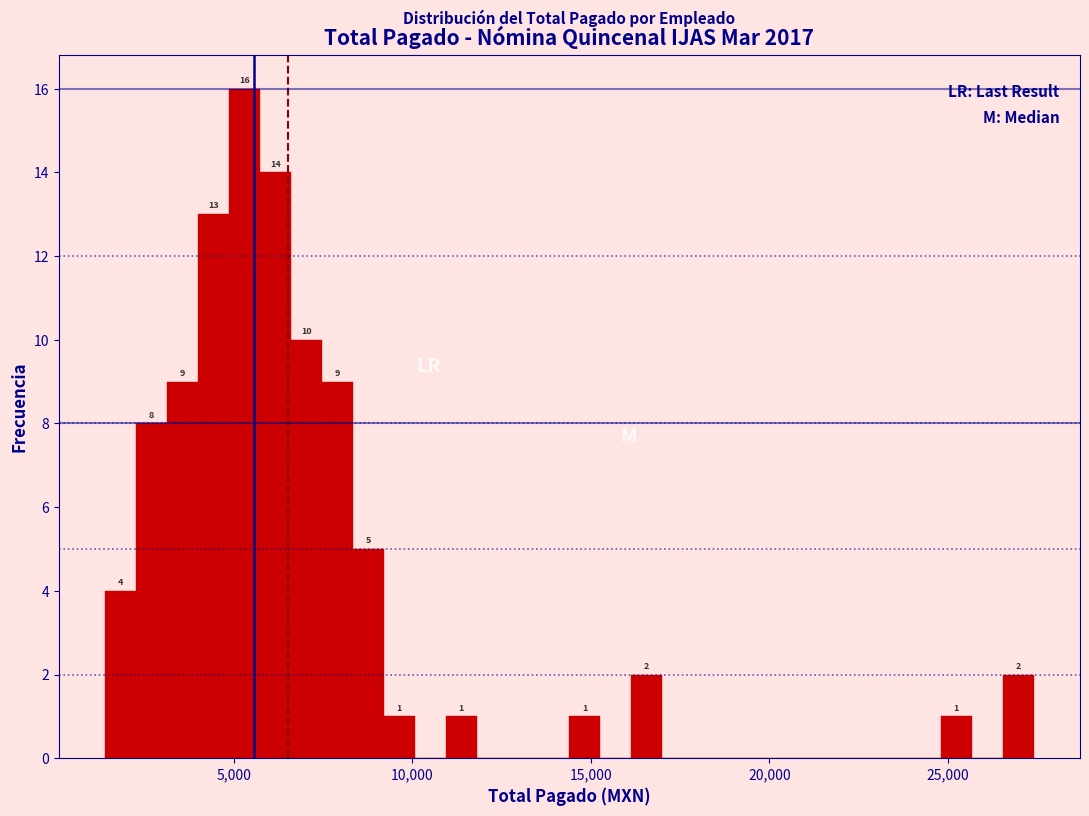

Around what value on the x-axis is the tallest bar? Give the approximate position of its centre, as read against the axis.

5500